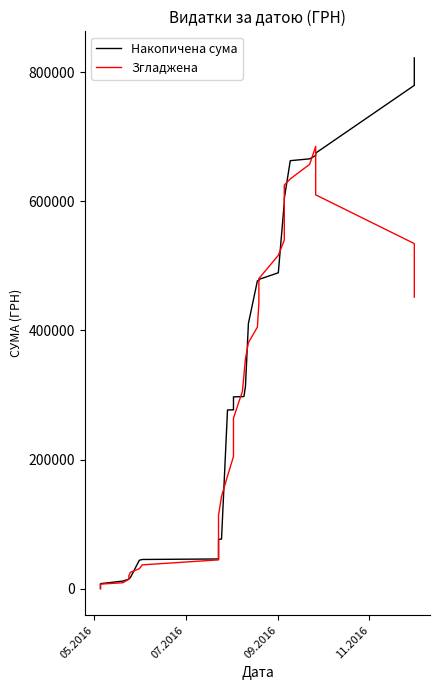

True or false: Згладжена and Накопичена сума cross at least once.

True